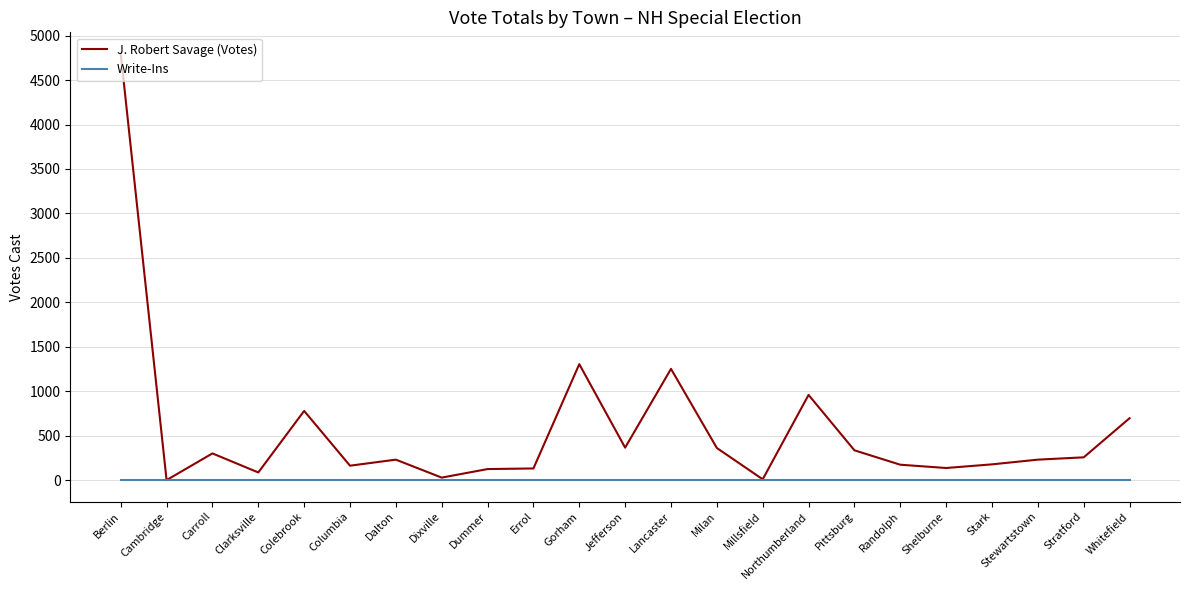

Rank the series by their average value, from lowest to highest.

Write-Ins, J. Robert Savage (Votes)